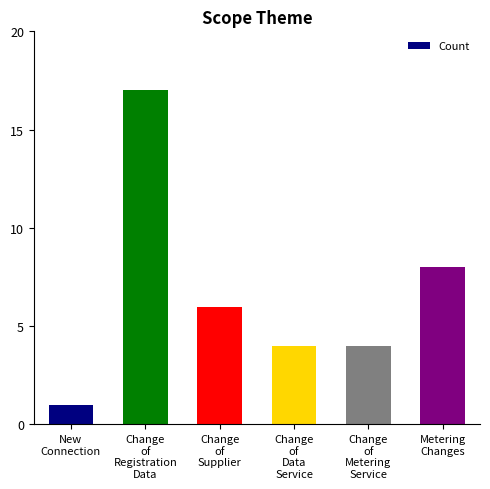

How many series are shown in this chart?

1